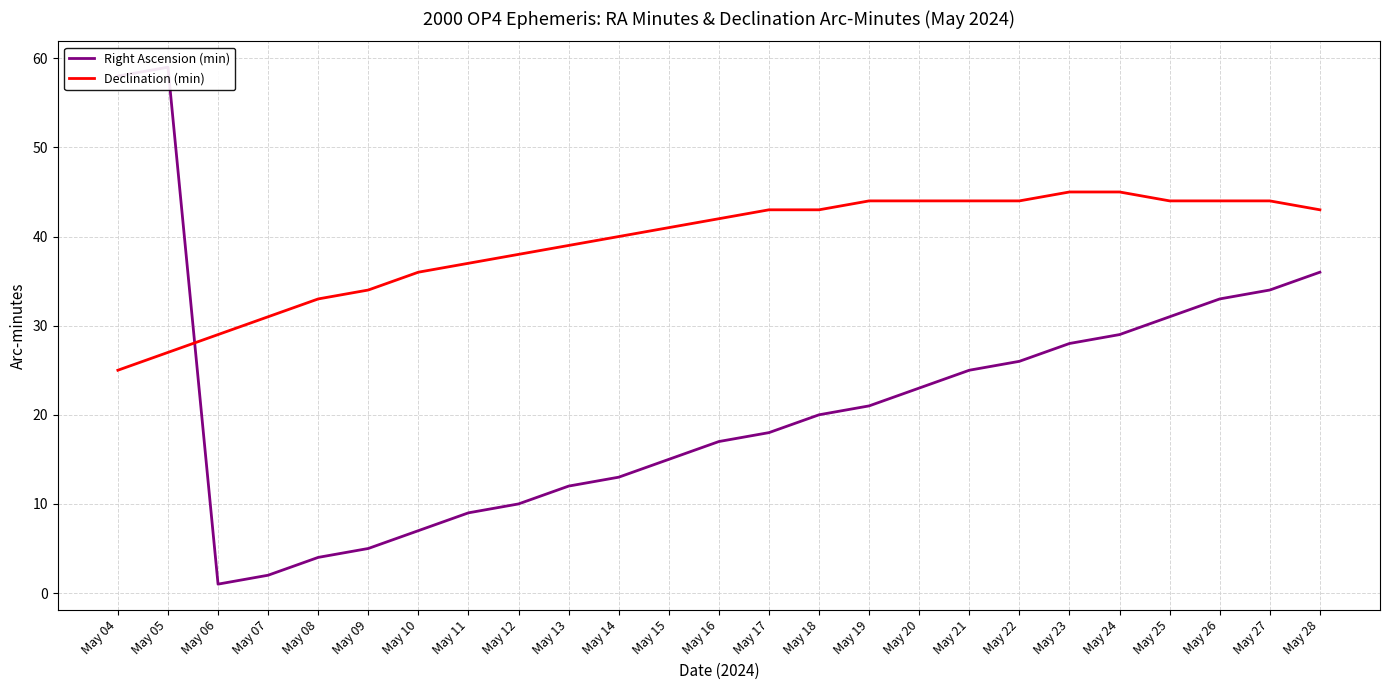

List the series in order of their peak value, lowest first.

Declination (min), Right Ascension (min)